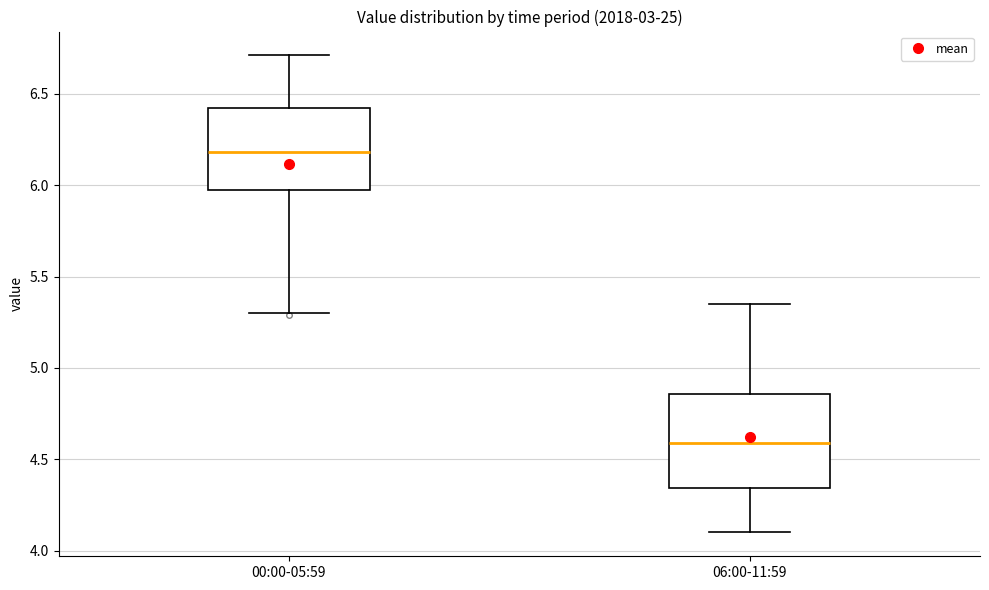

Reading left to right, transcribe this box plot: for each box, give where its median line is, the range the box spans, and where its two whiskers end, as read against the y-axis. The values are not printed on the chart, so give them approximately, as read against the axis.

00:00-05:59: median 6.20, box 5.95 to 6.40, whiskers 5.30 to 6.70
06:00-11:59: median 4.60, box 4.35 to 4.85, whiskers 4.10 to 5.35